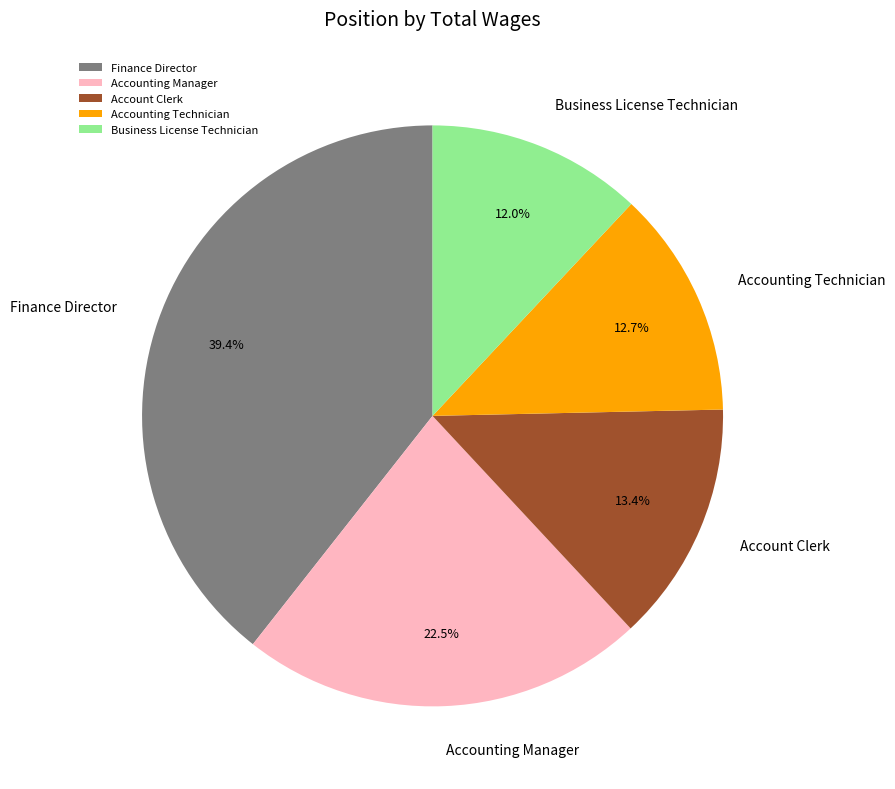

How many slices are in this pie chart?

5